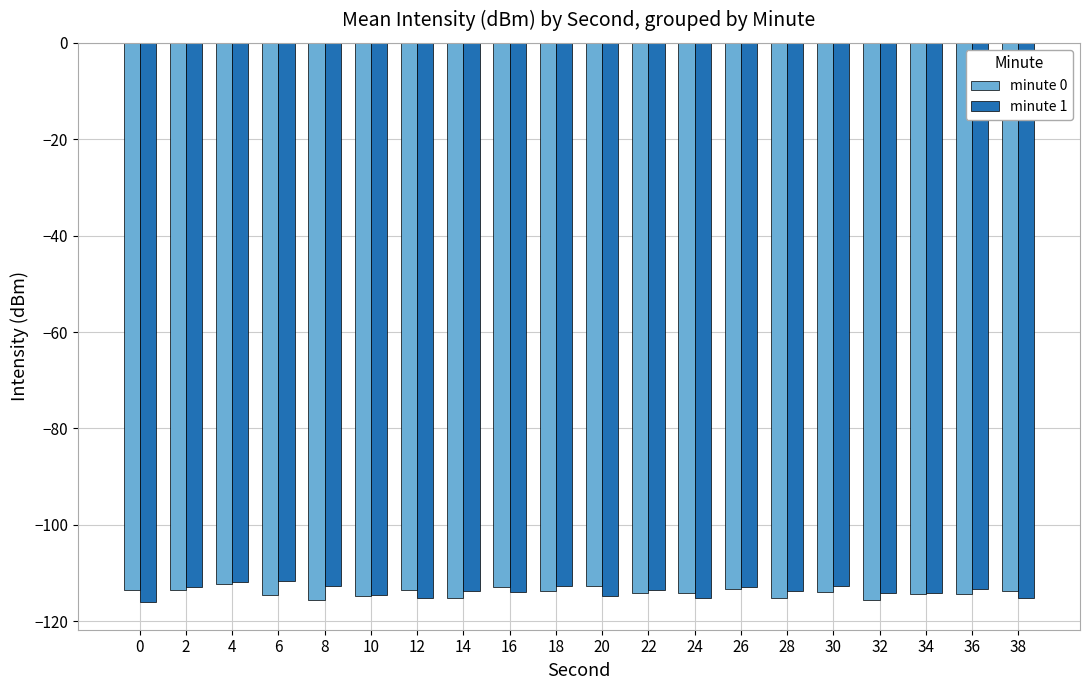

Which series has the largest range (max minus min)?

minute 1